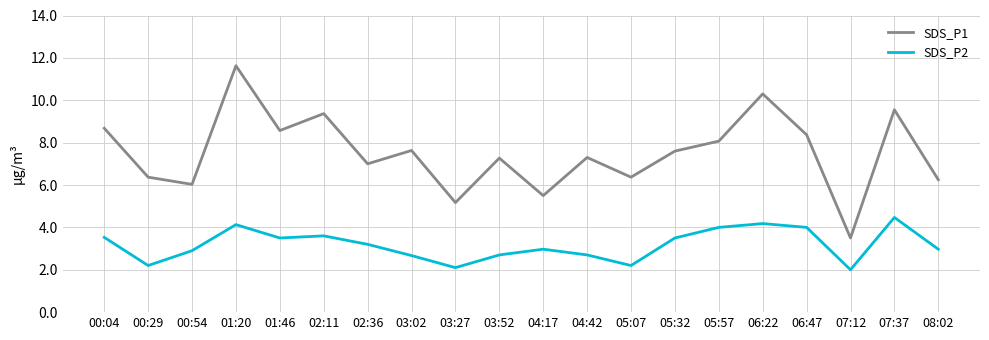

In SDS_P2, how many points are lower than both neighbors (excluding endpoints)?

5